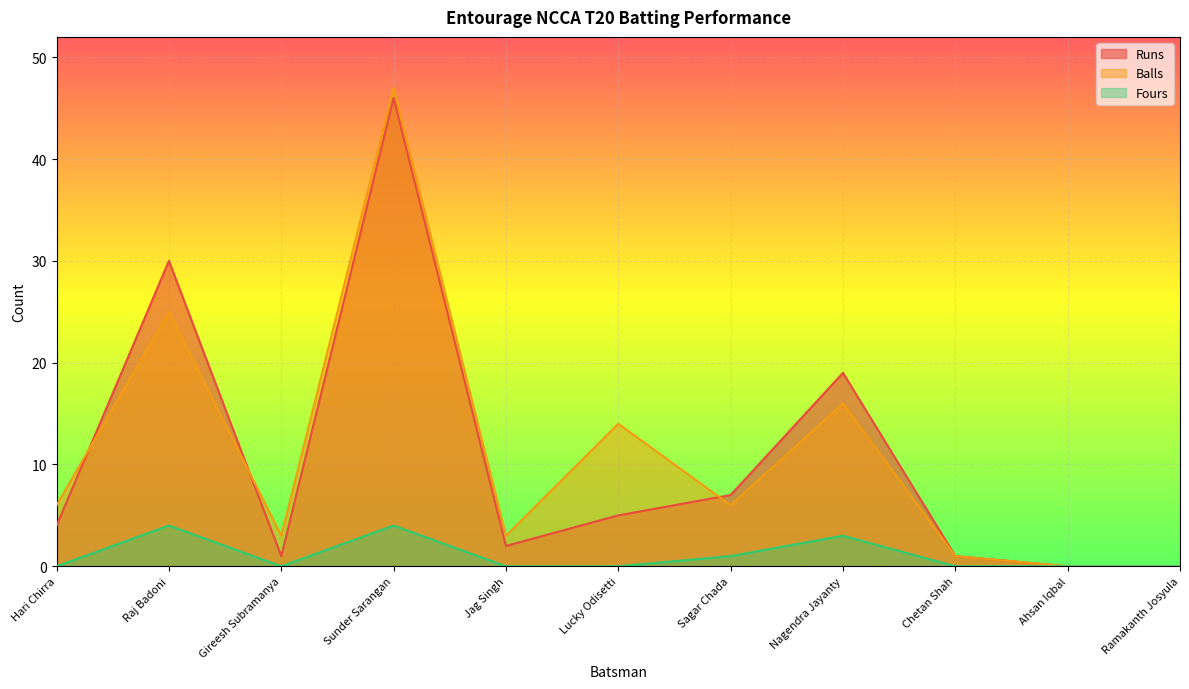

At which category does Balls reach its first local peak?

Raj Badoni